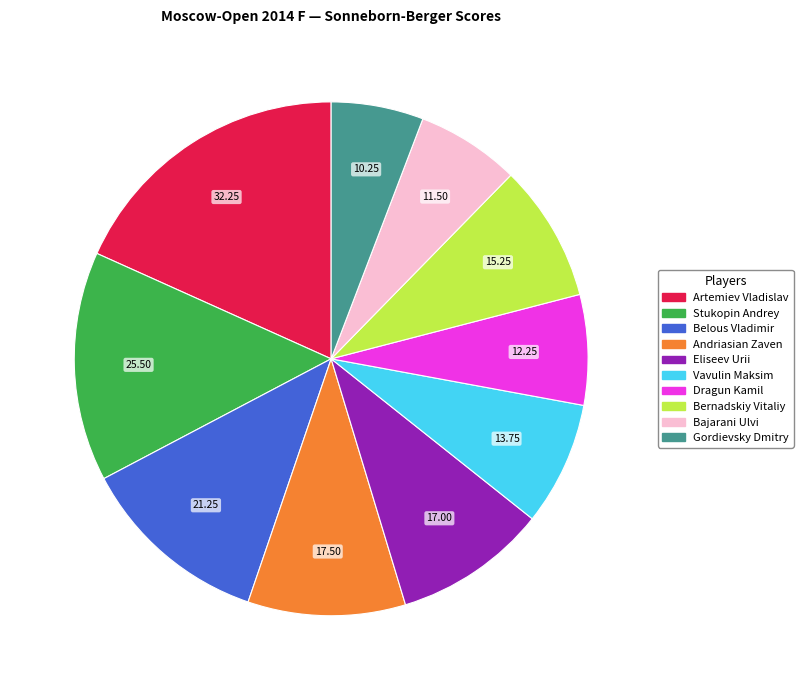

How many slices are in this pie chart?

10